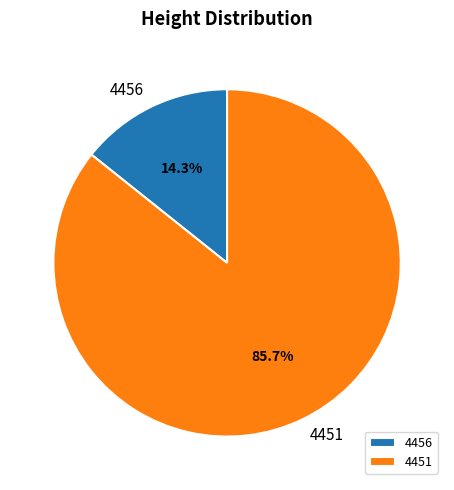

The 4451 slice represents 86% of the pie. True or false?

True